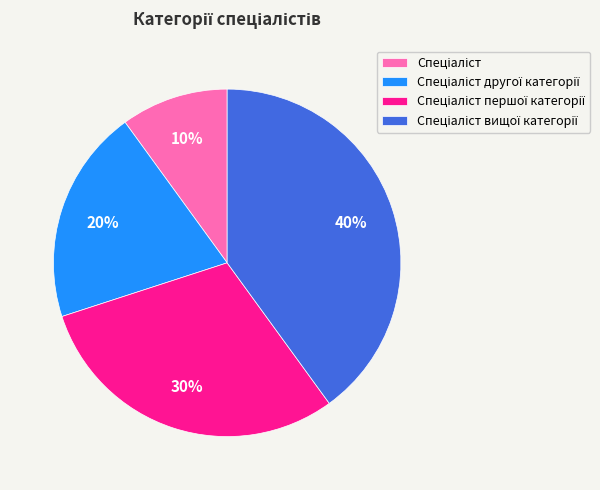

To the nearest percent, what is the average slice percentage?

25%